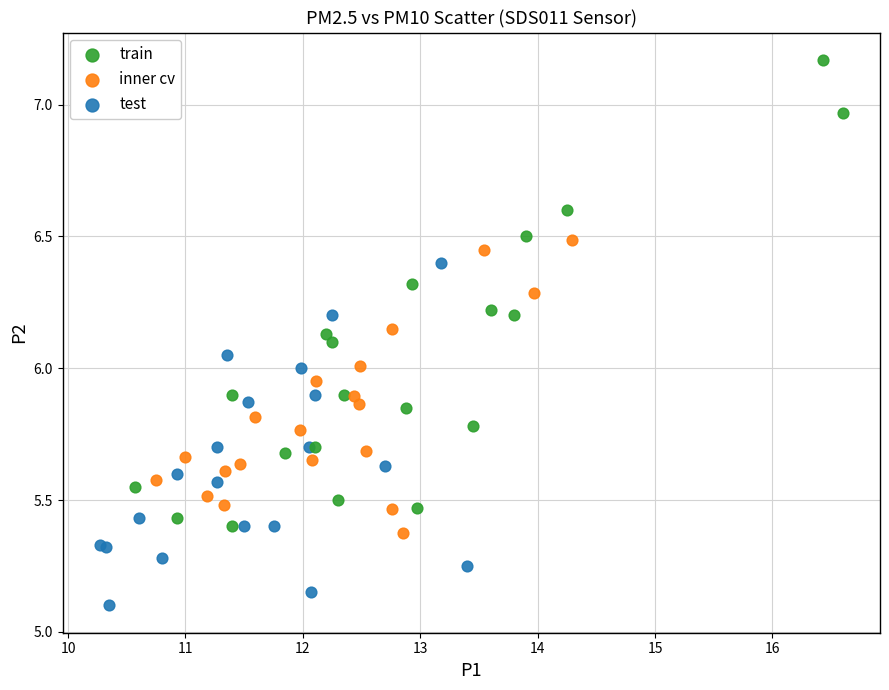

What are all the series names shown in the legend?

train, inner cv, test